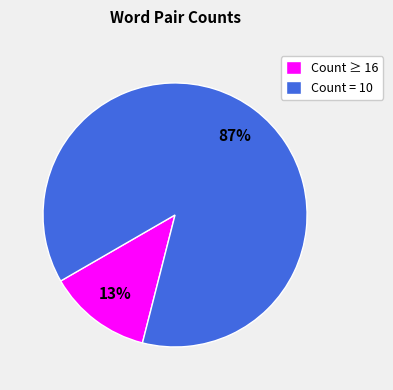

What is the largest slice in the pie chart?

Count = 10